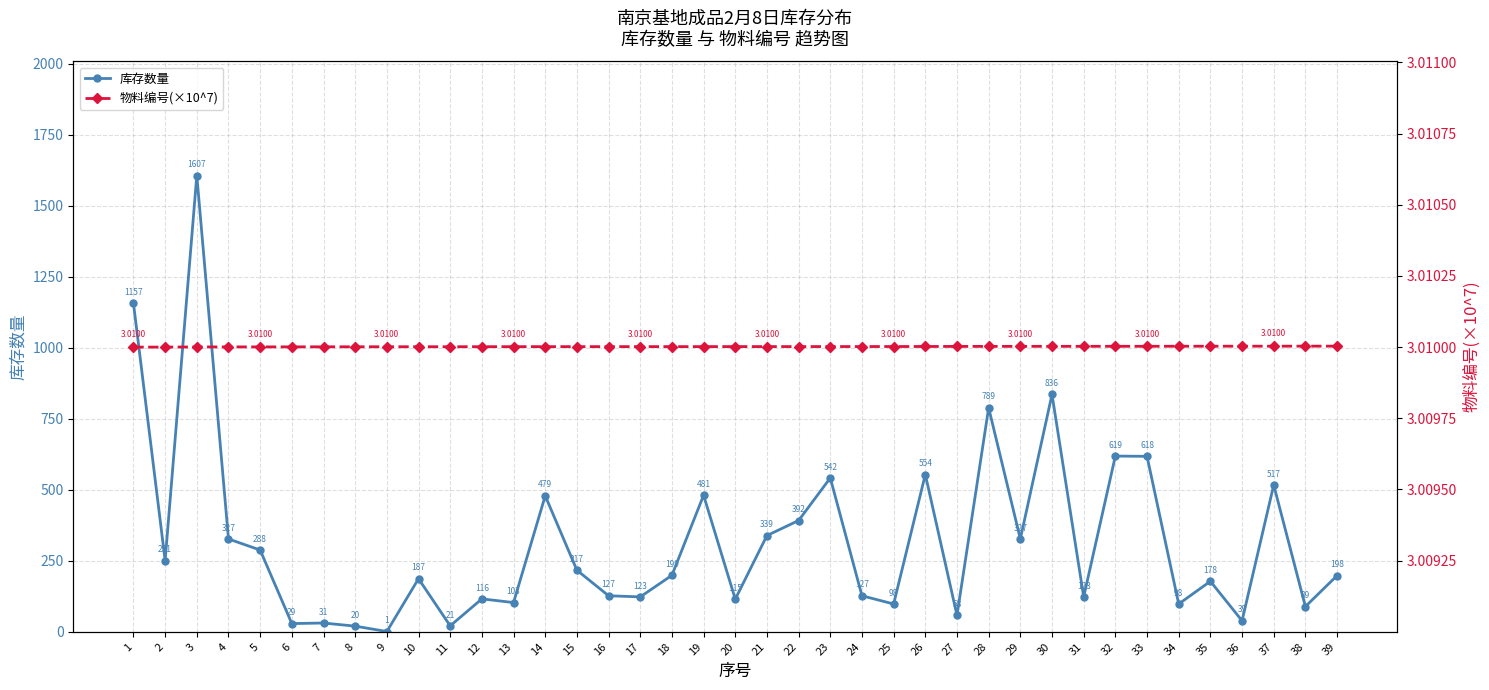

Is the value of 库存数量 at 12 greater than the value of 物料编号(×10^7) at 29?

Yes